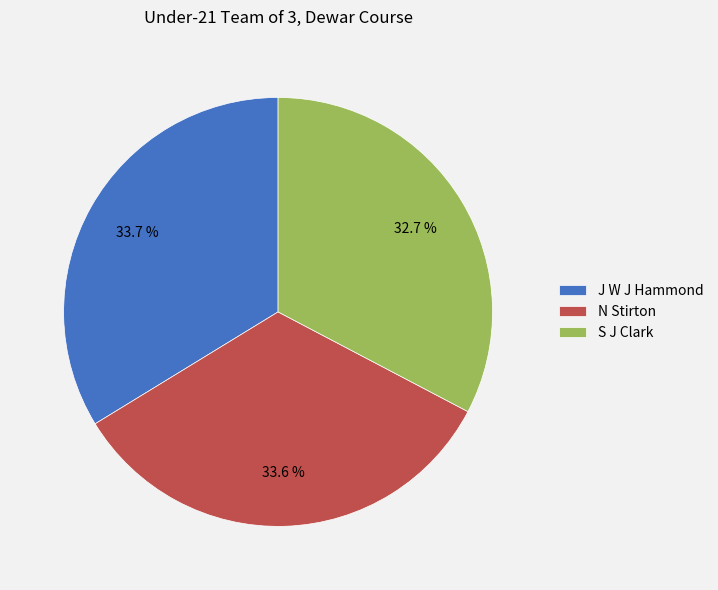

Approximately how many times larger is the value at S J Clark compared to N Stirton?

1.0